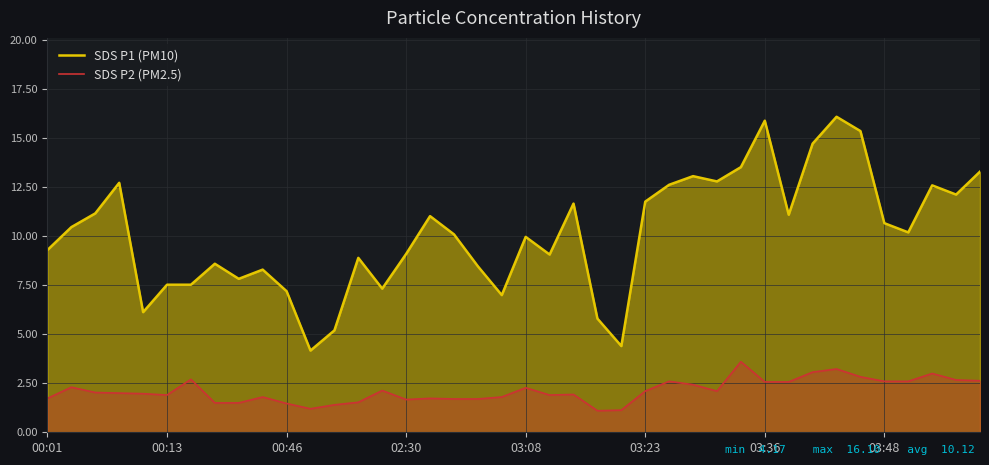

Which has a higher value, 38 or 32?

32